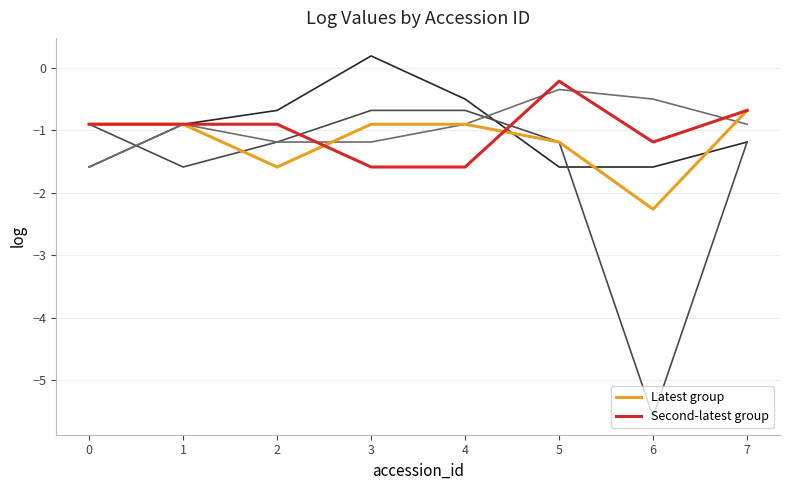

What is the total value across all series at 1?

-5.2